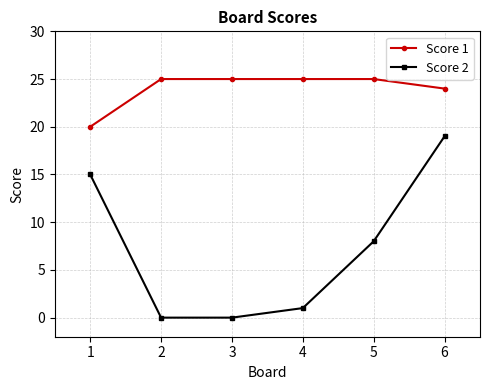

What value does the Score 1 series have at 4?

25